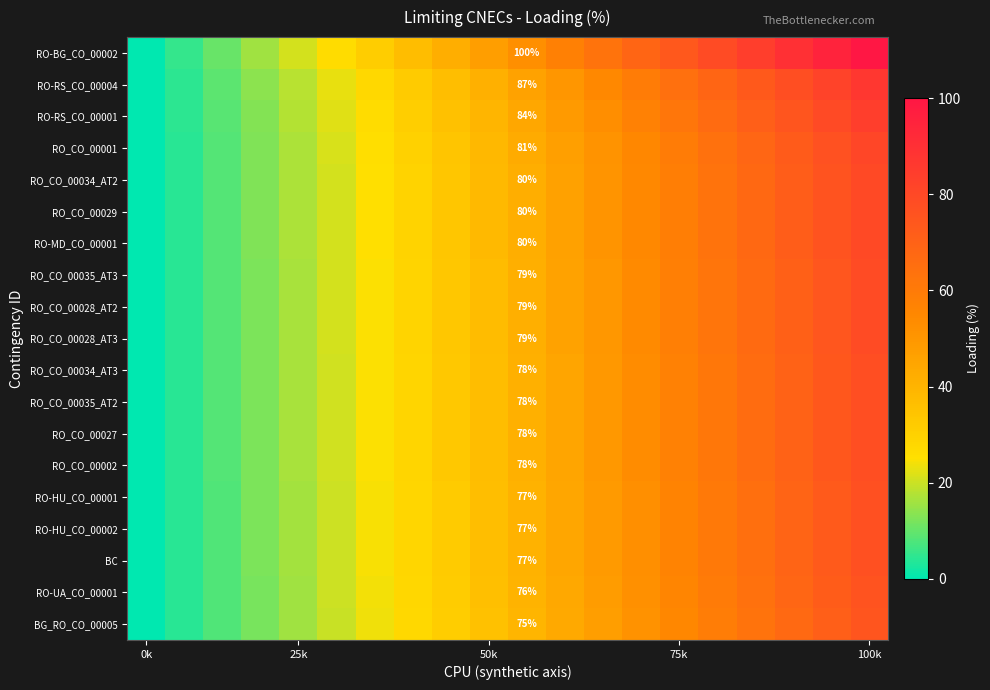

At how many categories does at least one series exceed 84?

4